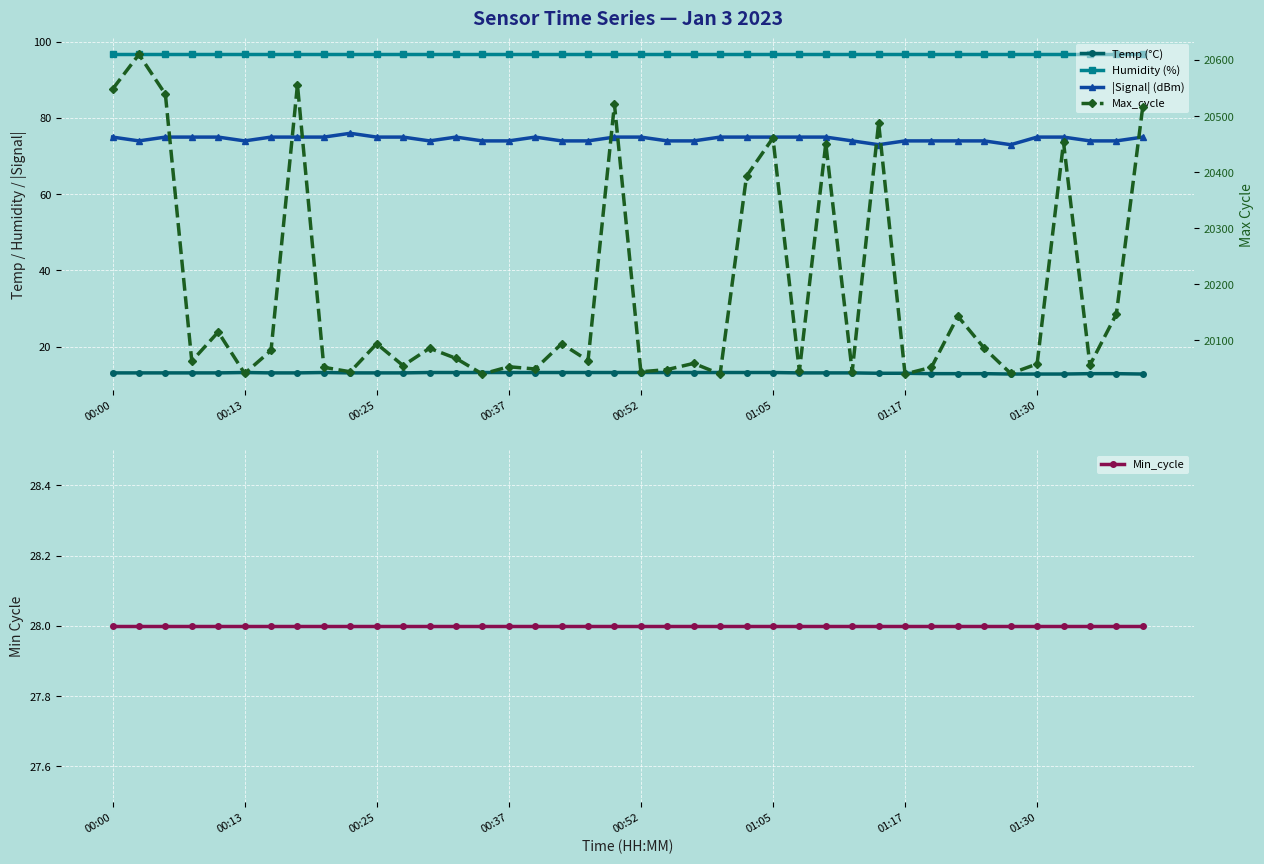

What is the difference between the |Signal| (dBm) values at 8 and 28?

1.0